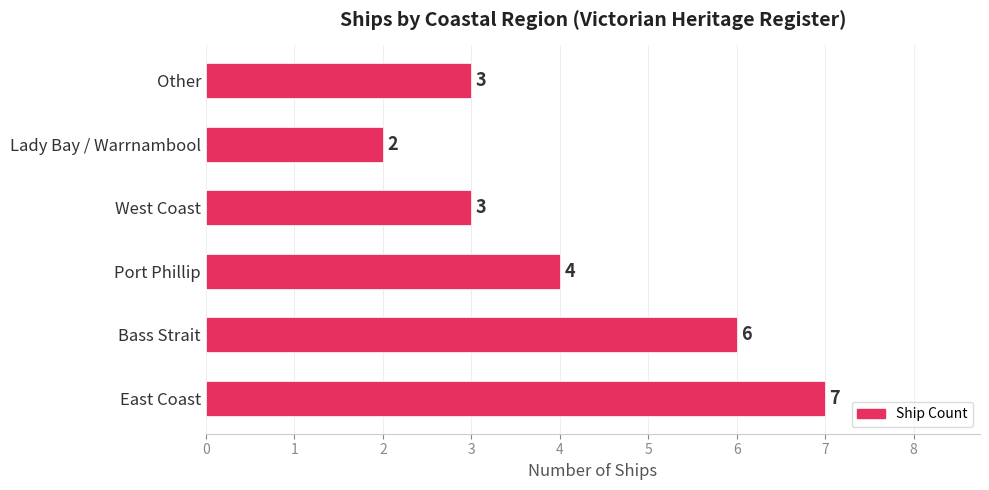

What is the average value?

4